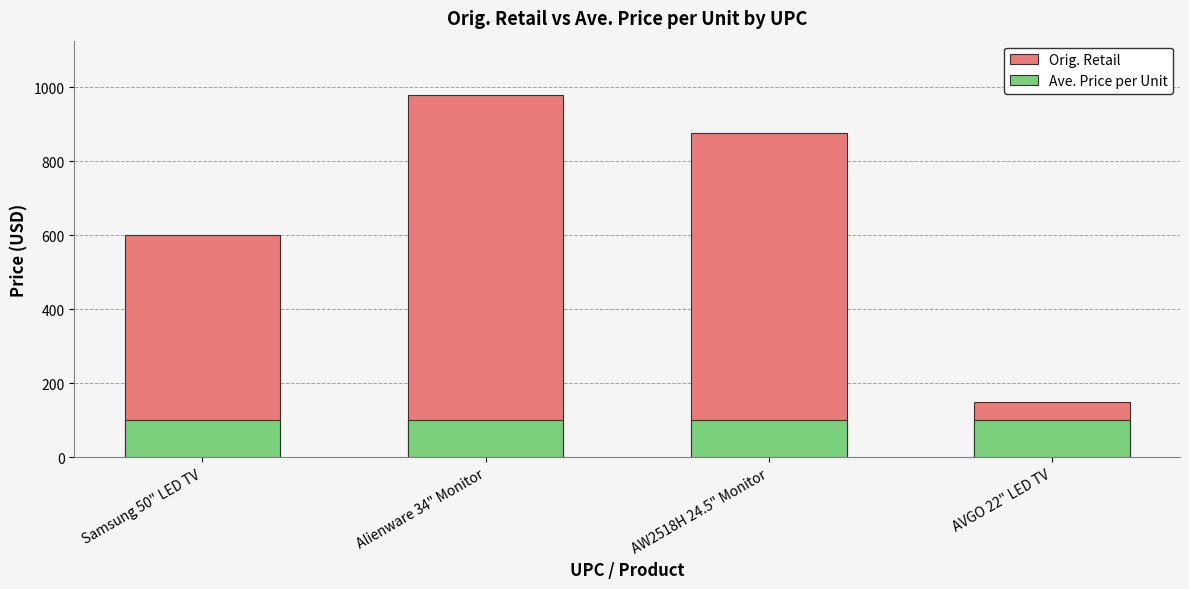

Which category has the lowest value across all series?

Samsung 50" LED TV